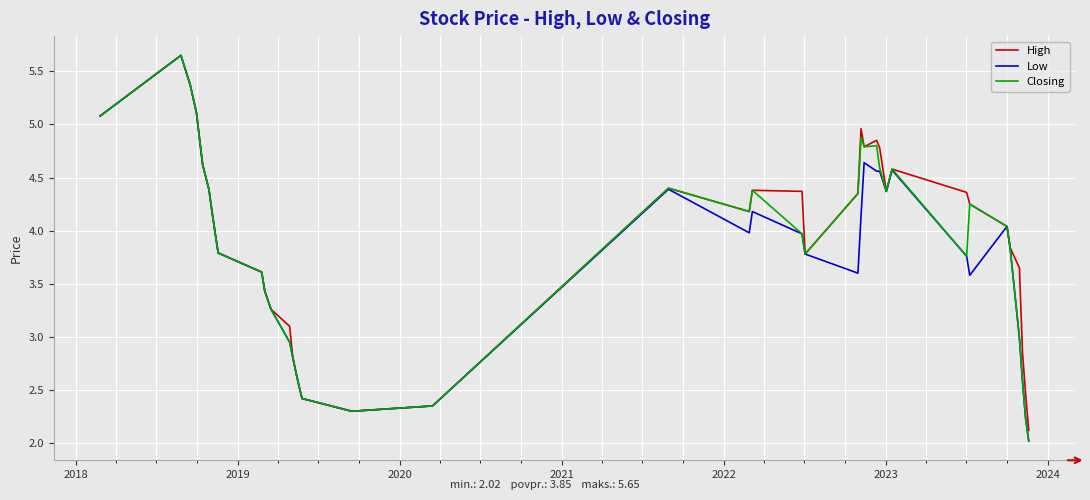

What is the lowest value of the Closing series?

2.0